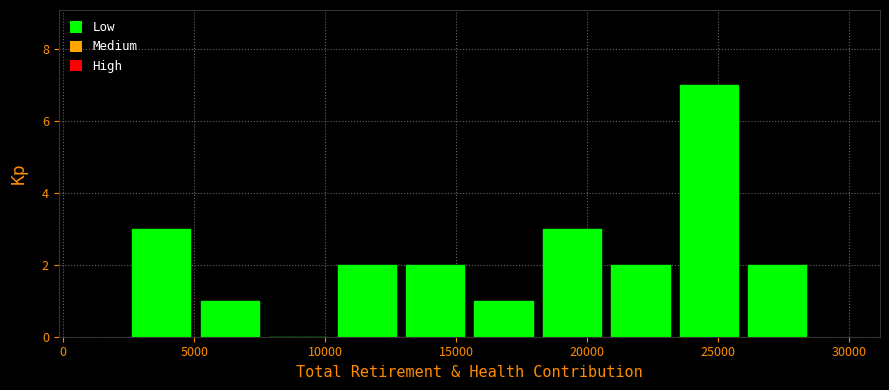

Reading left to right, transcribe this chart: for each bar, give the range it covers on the x-axis and its height. Neither the bar edges nor the heights are printed on the chart, so give them approximately, as read against the axes.

2500 to 5000: 3
5000 to 7500: 1
7500 to 10500: 0
10500 to 13000: 2
13000 to 15500: 2
15500 to 18000: 1
18000 to 20500: 3
20500 to 23500: 2
23500 to 26000: 7
26000 to 28500: 2